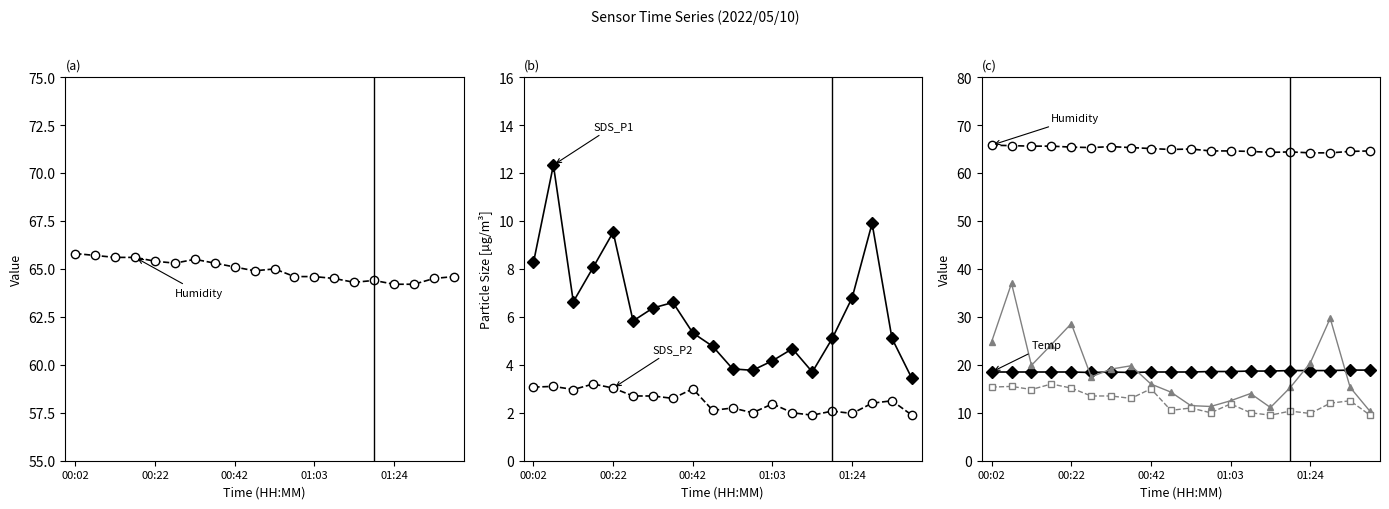

True or false: Humidity and SDS_P2×5 cross at least once.

False